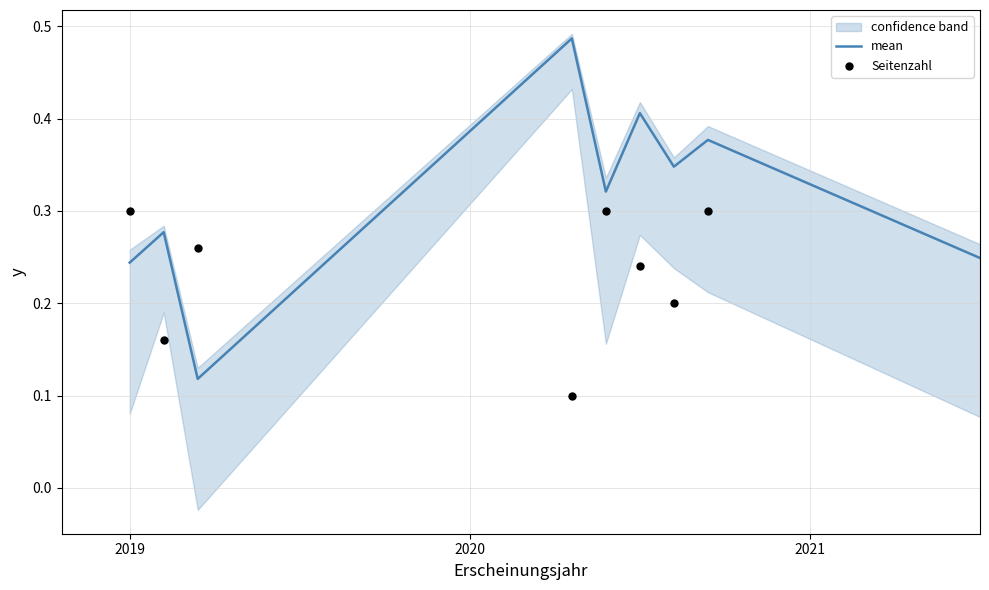

What is the total value across all series at 2020?

0.4